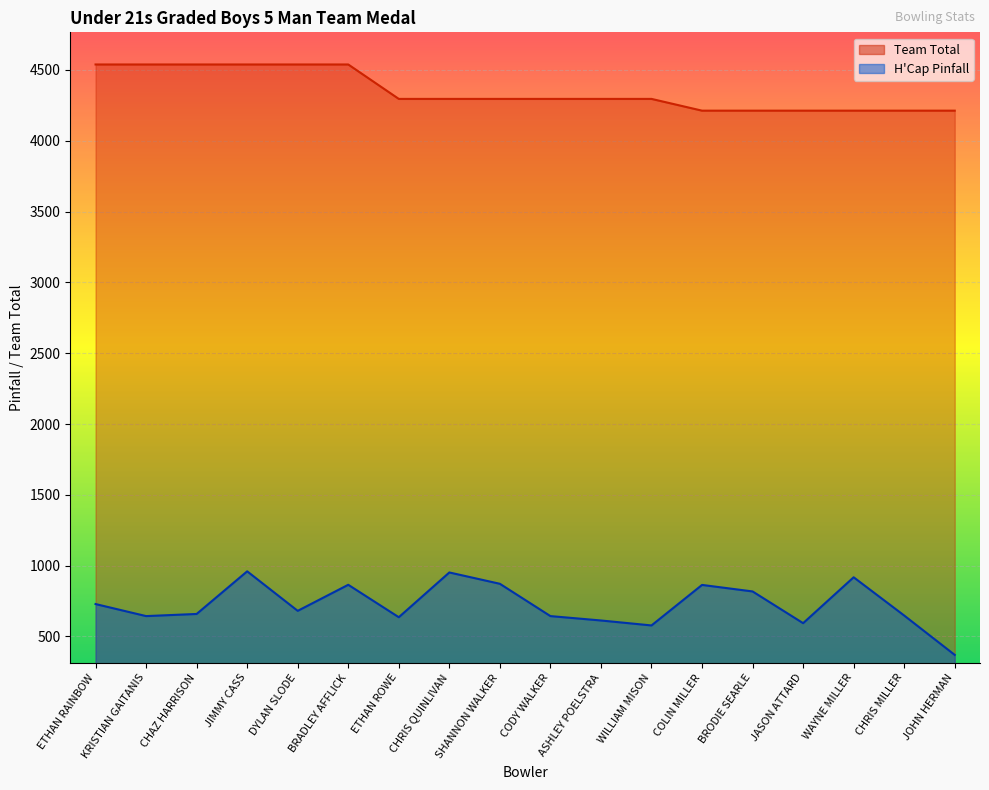

Which series has the largest total across all categories?

Team Total